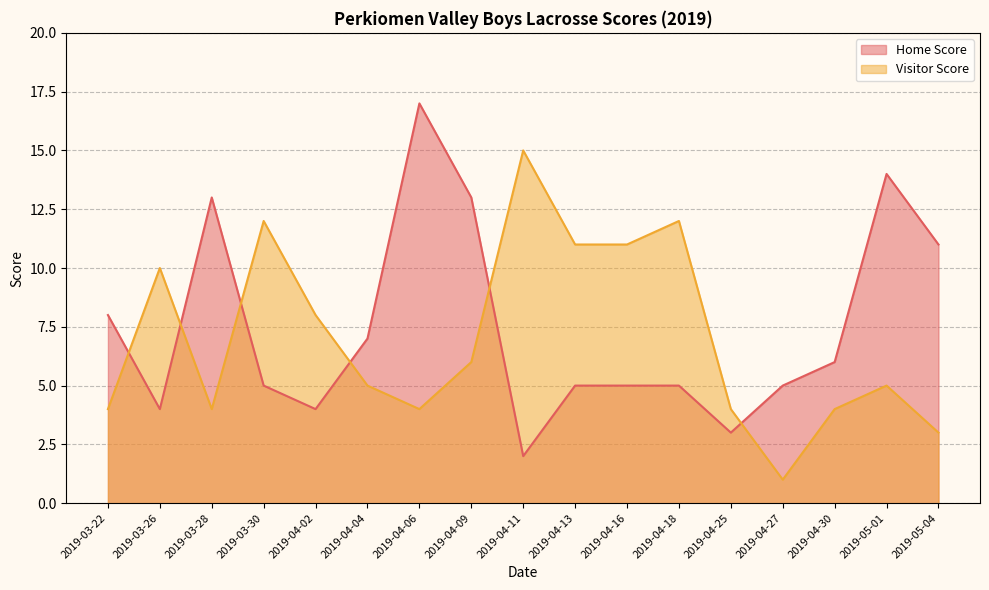

At which label does Visitor Score first exceed 5?

2019-03-26